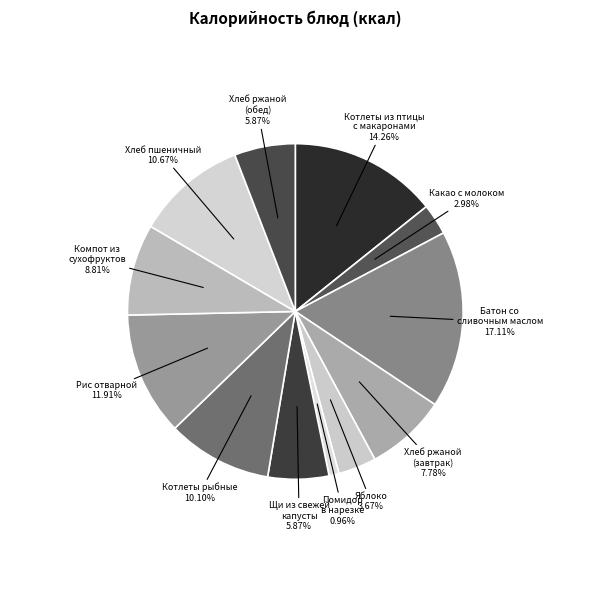

Count the number of slices in the pie.

12